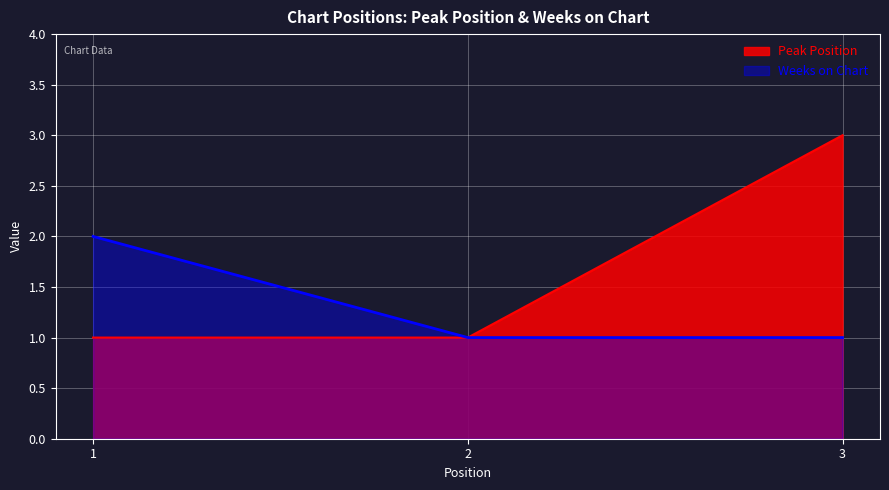

Reading right to left, extract all data points from this chart.

Peak Position: 3=3	2=1	1=1
Weeks on Chart: 3=1	2=1	1=2